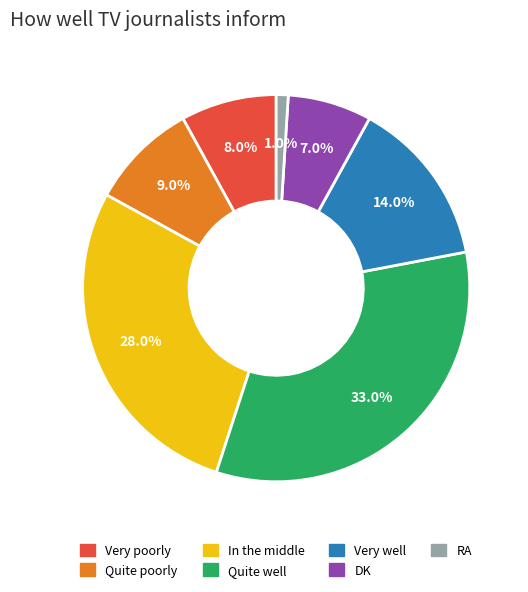

What is the largest slice in the pie chart?

Quite well